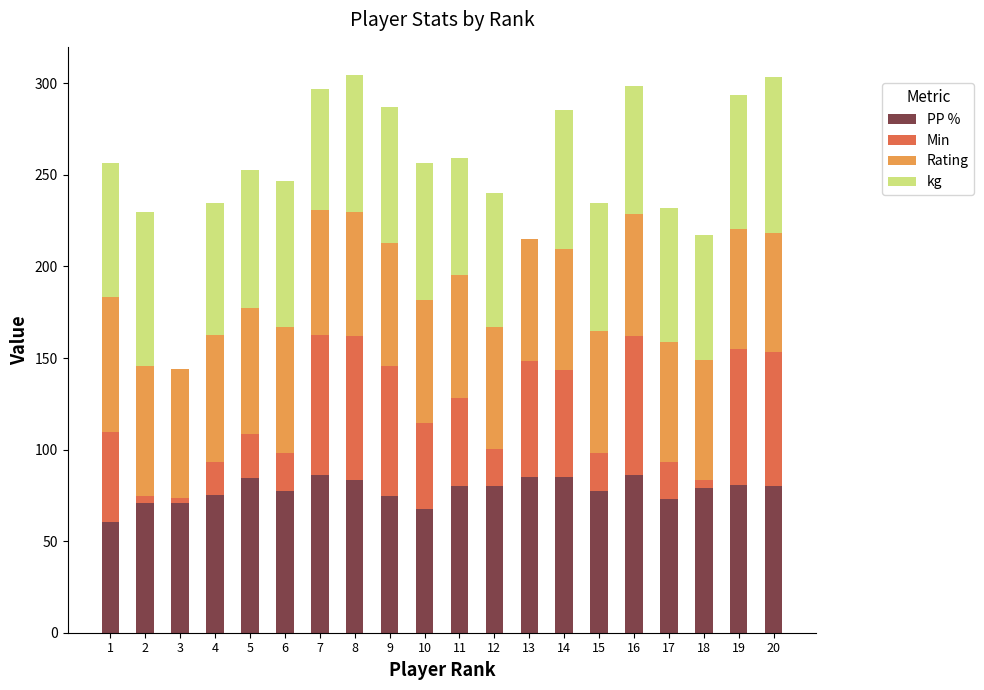

Is it true that PP % equals 80.7 at 19?

True